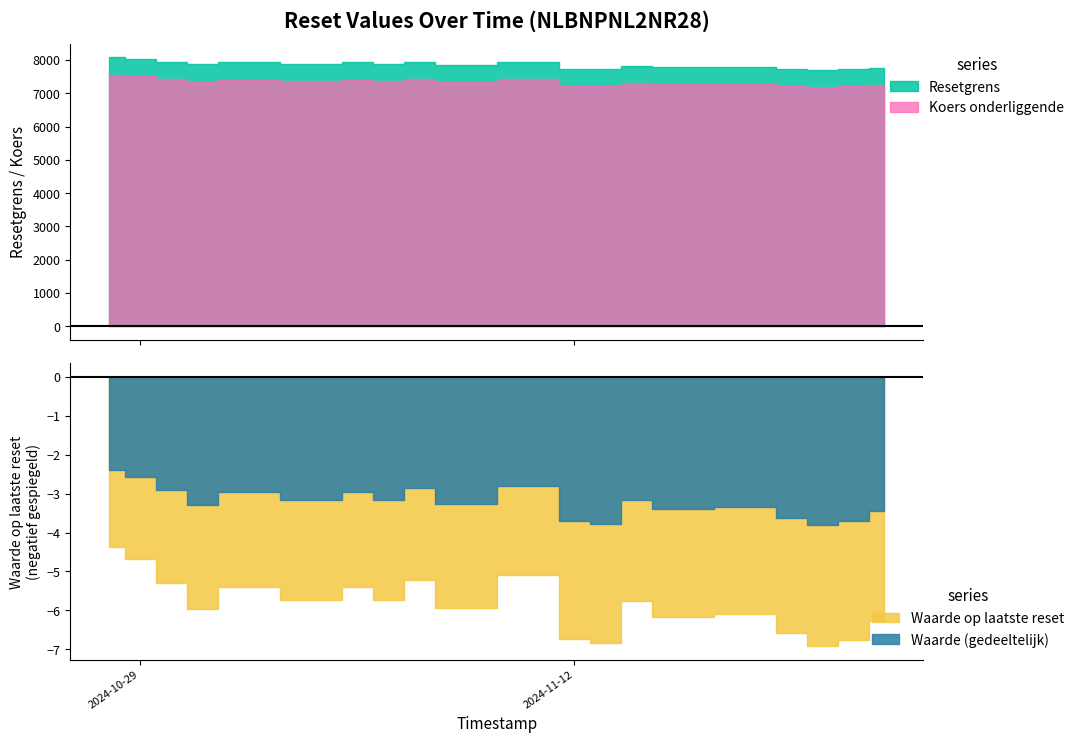

Does the chart have visible grid lines?

No